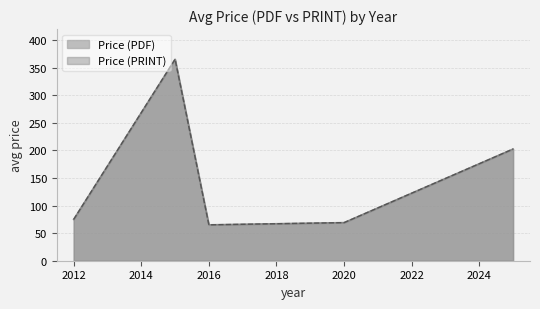

Which series has the largest total across all categories?

Price (PDF)